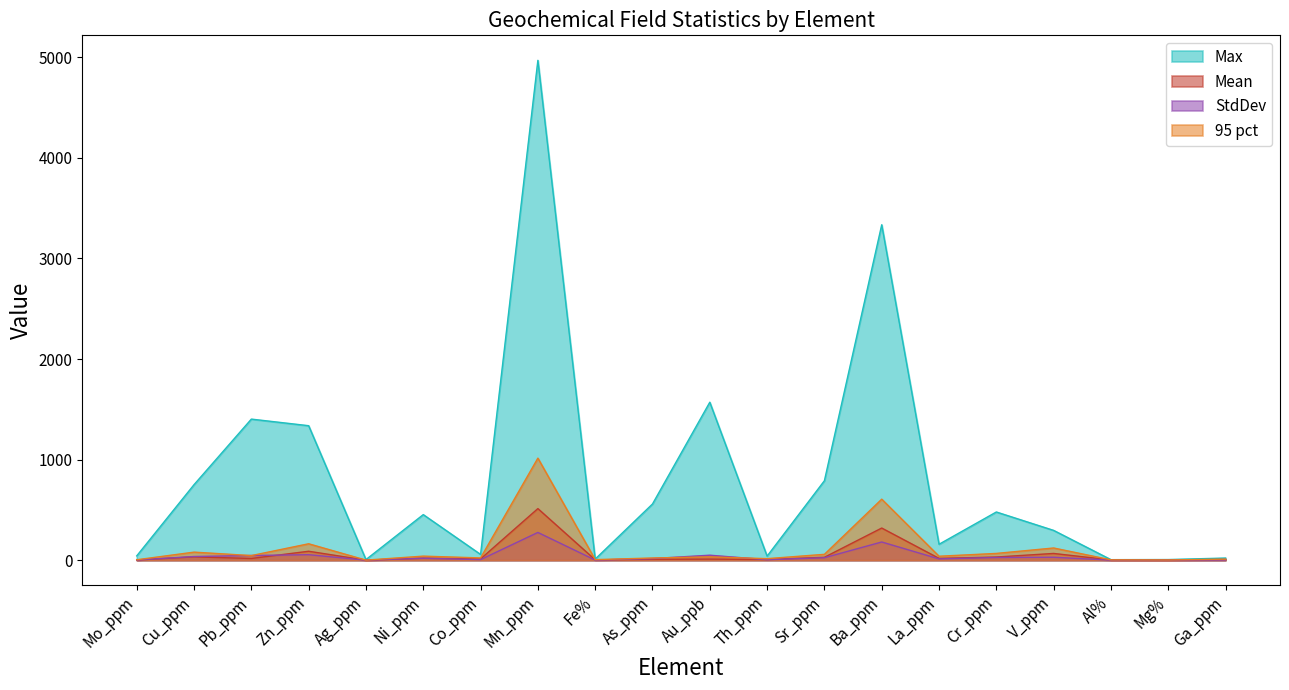

Is the value of 95 pct at Sr_ppm greater than the value of StdDev at Co_ppm?

Yes